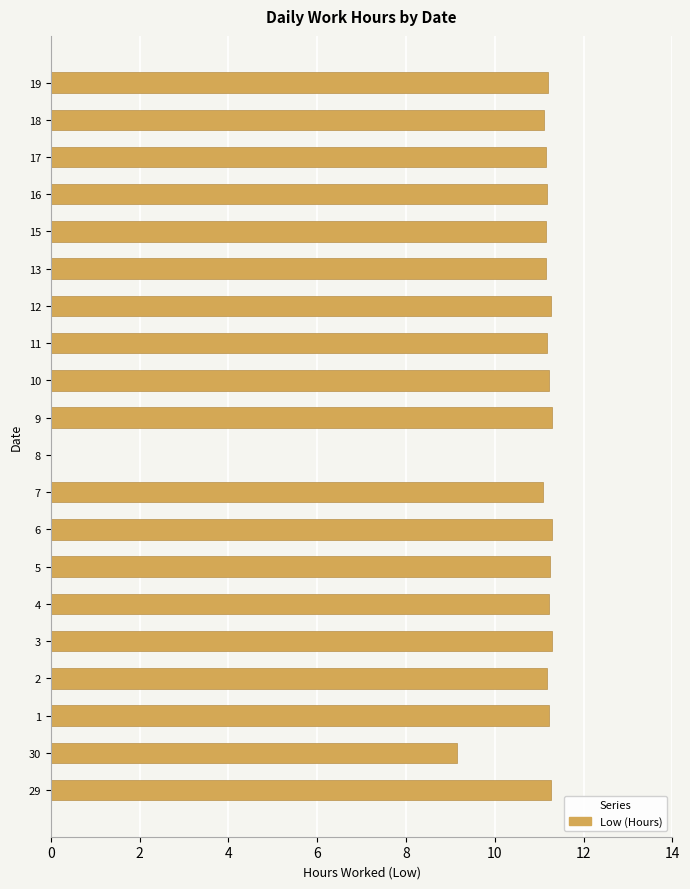

How many positive values are there?

19